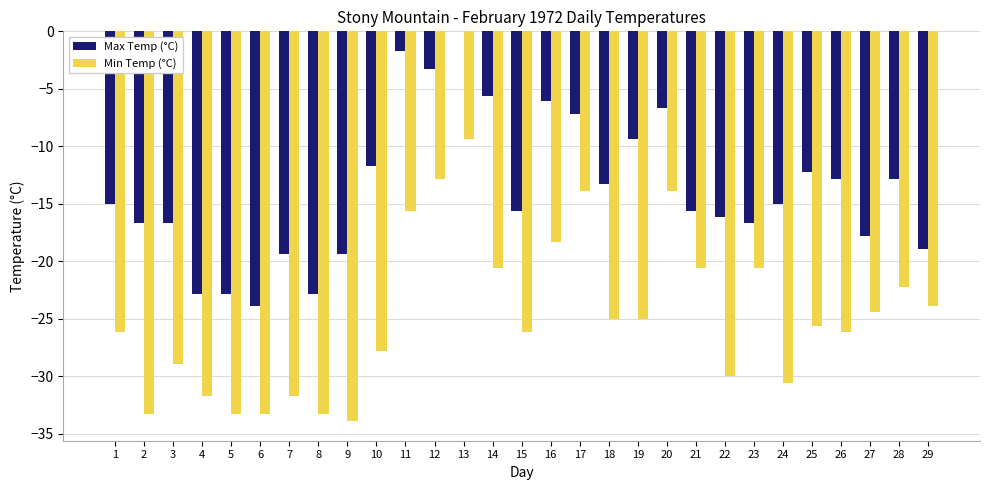

Read the Min Temp (°C) value at 10.

-27.8